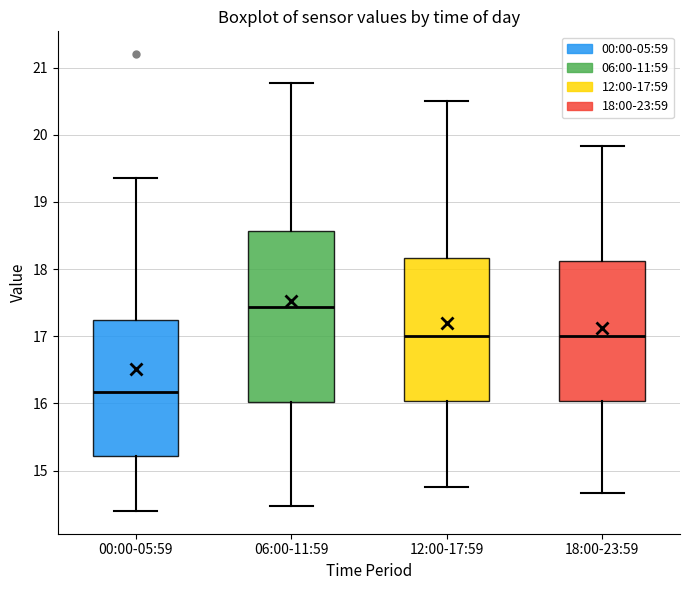

Which box is the tallest, from its lower edge to its upper edge?

06:00-11:59